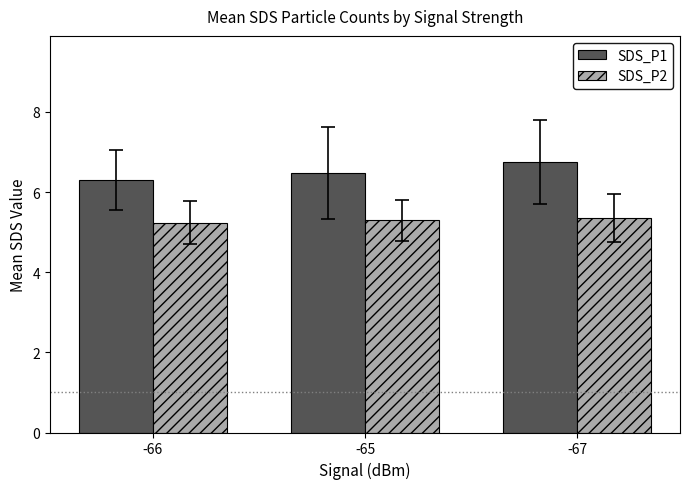

Which label corresponds to the largest value in the chart?

-67